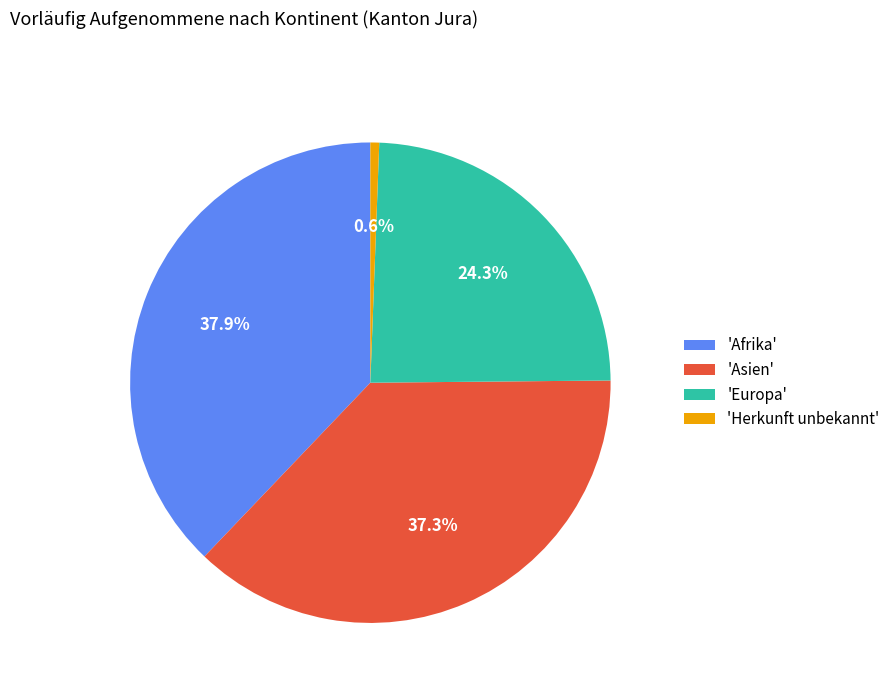

To the nearest percent, what is the average slice percentage?

25%